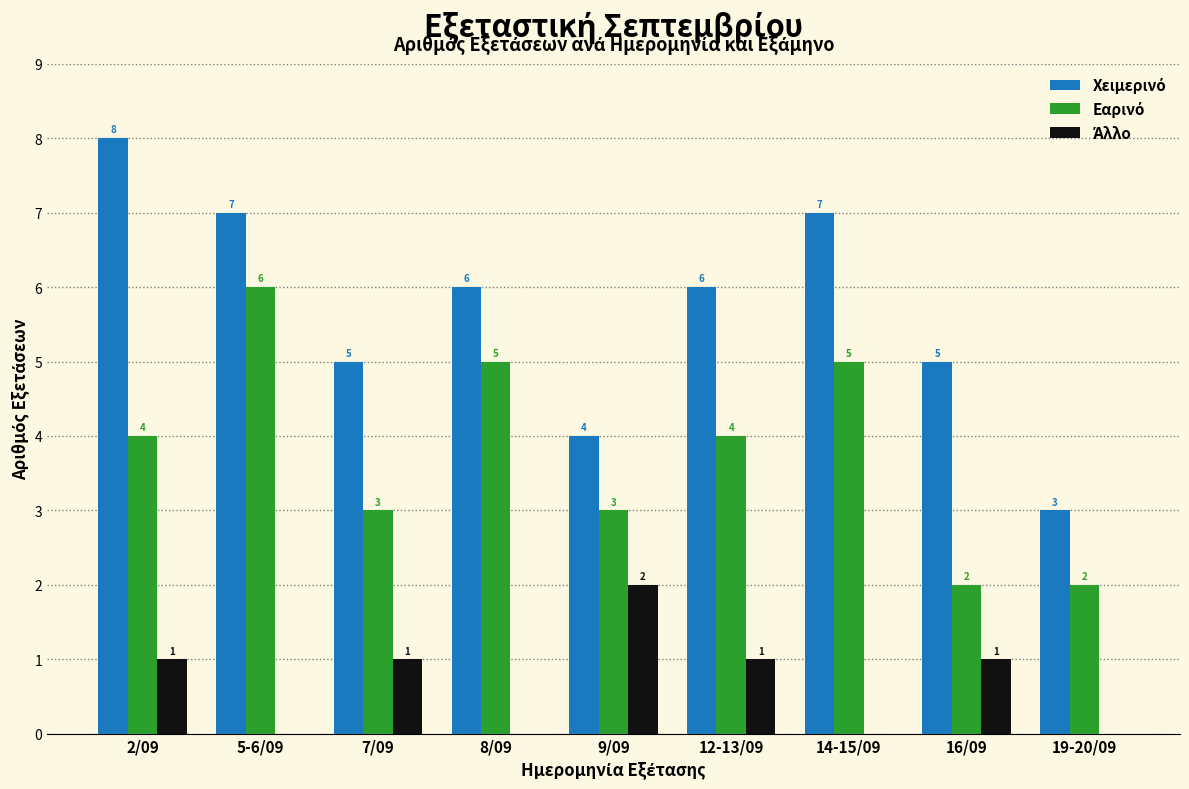

What is the total value across all series at 8/09?

11